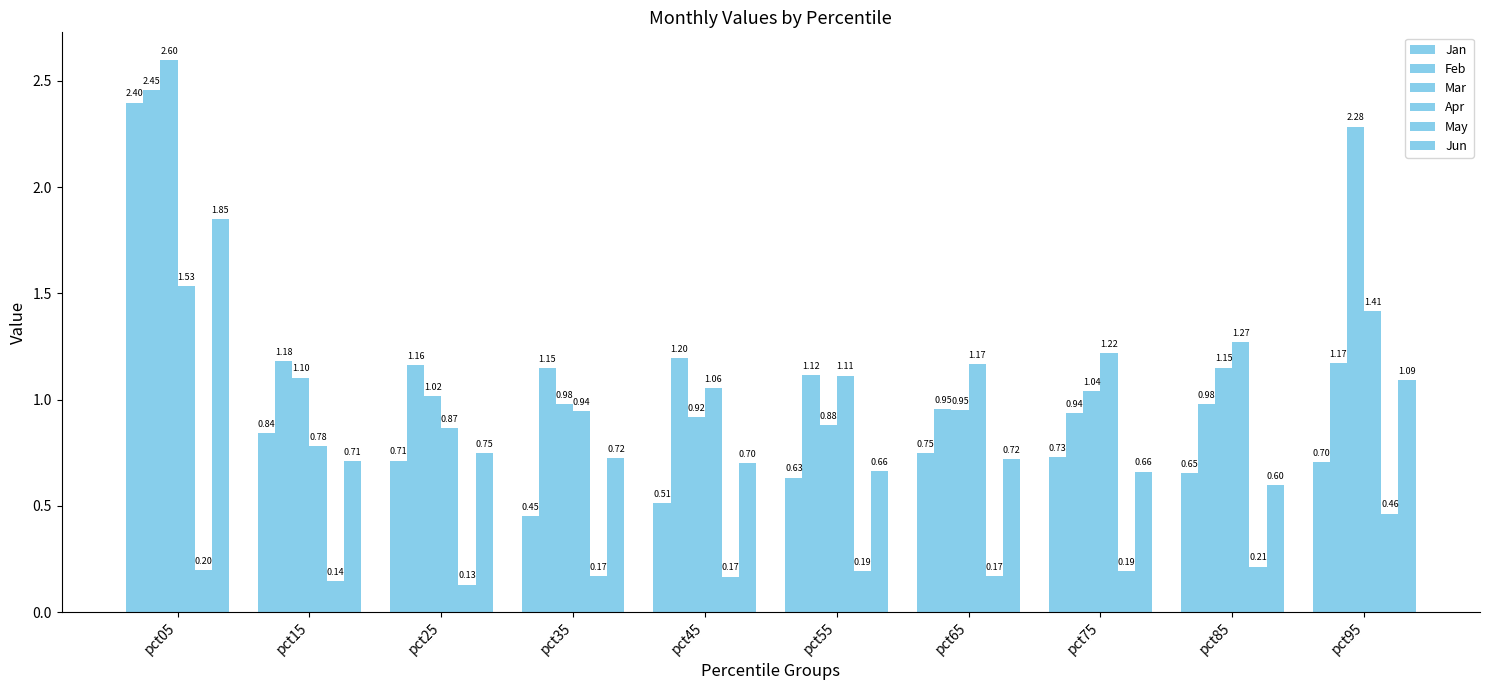

How many series are shown in this chart?

6